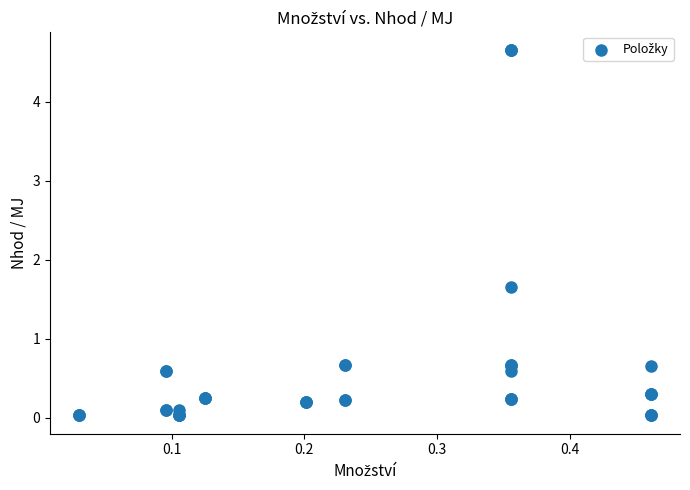

What Y value in the scatter plot is closest to 2?

1.7